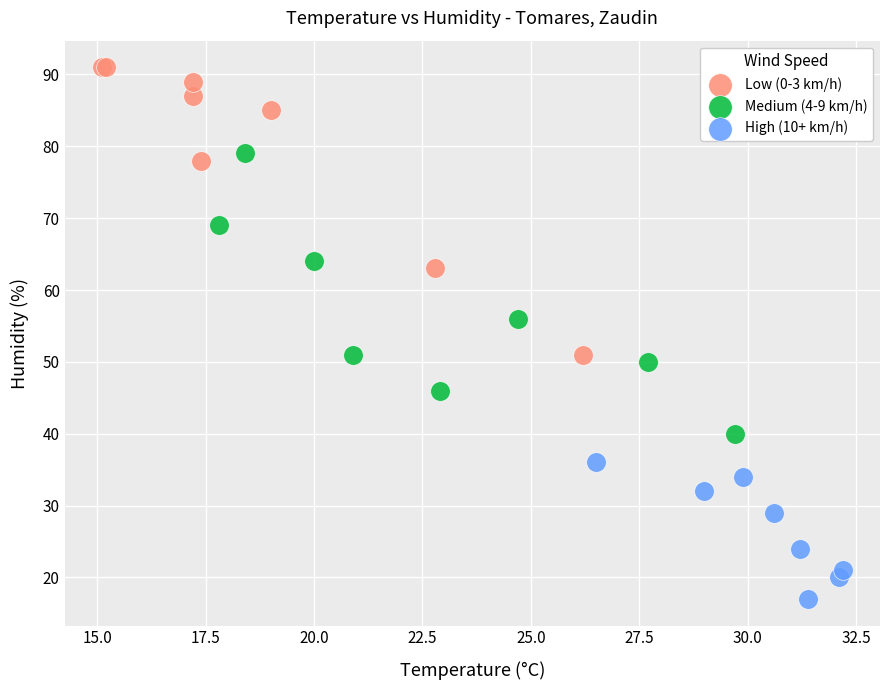

Which series contains the highest Y value?

Low (0-3 km/h)